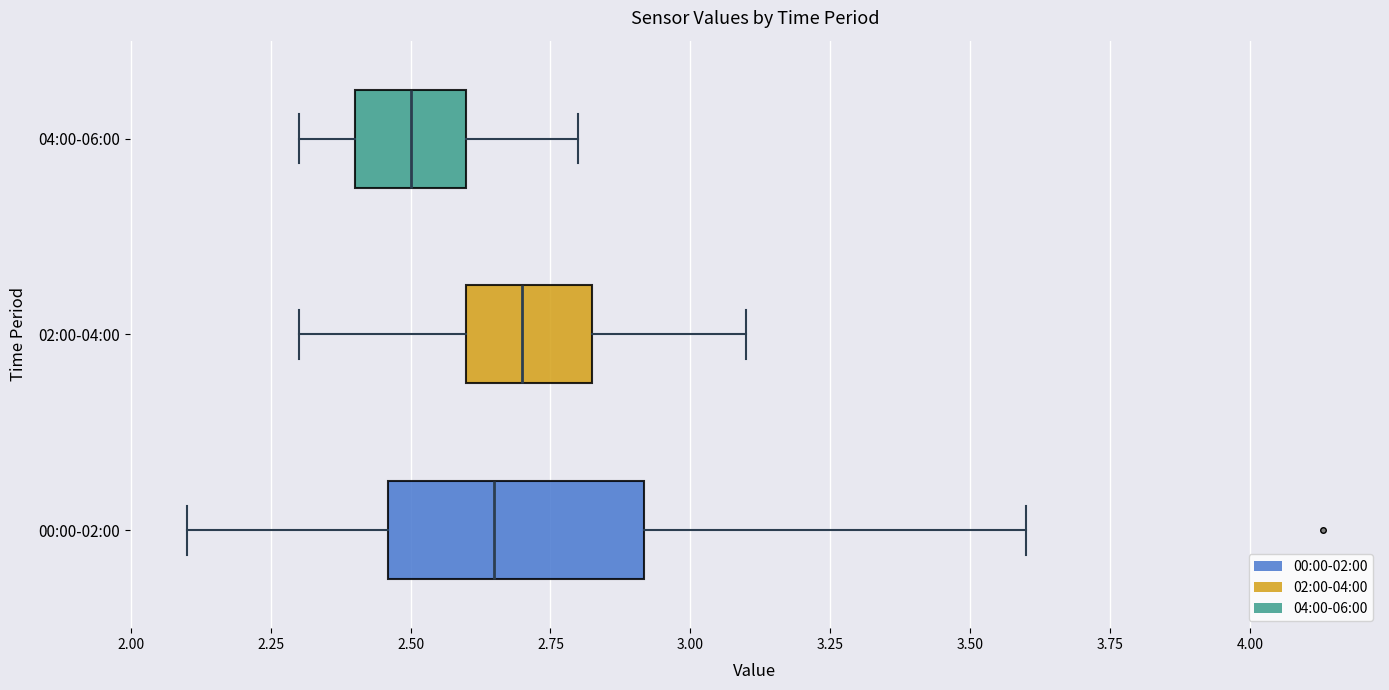

Where does the left whisker of the box for 00:00-02:00 end on the x-axis? The values are not printed on the chart, so give them approximately, as read against the axis.

2.10